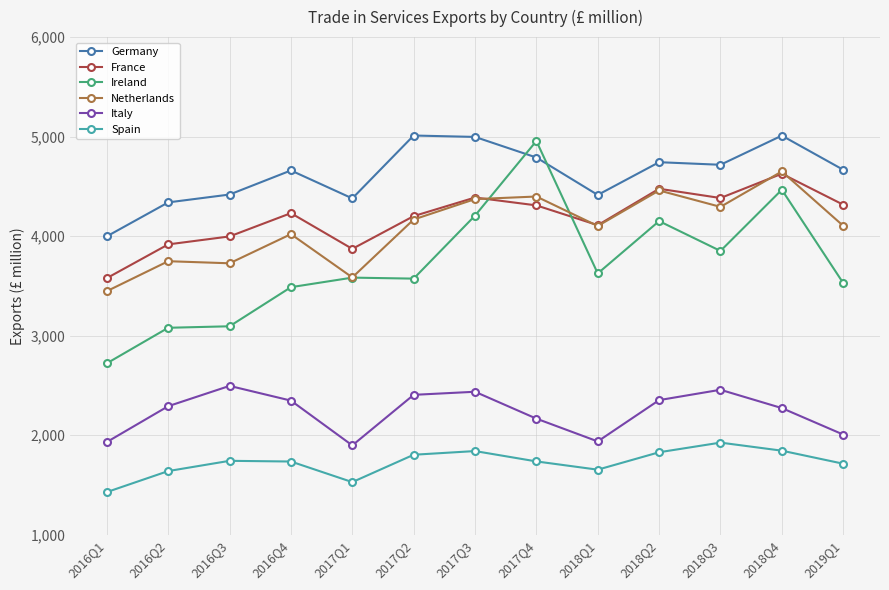

Does the chart have visible grid lines?

Yes